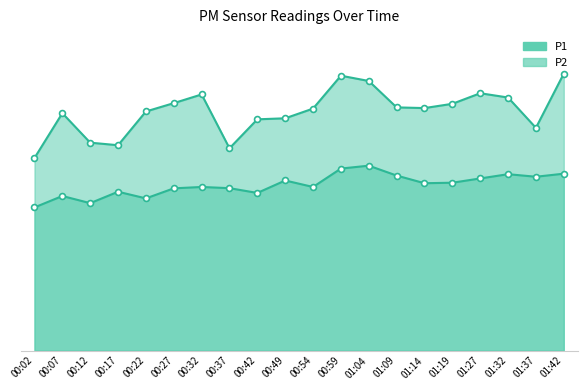

Is the value of P1 at 00:54 greater than the value of P2 at 01:14?

Yes